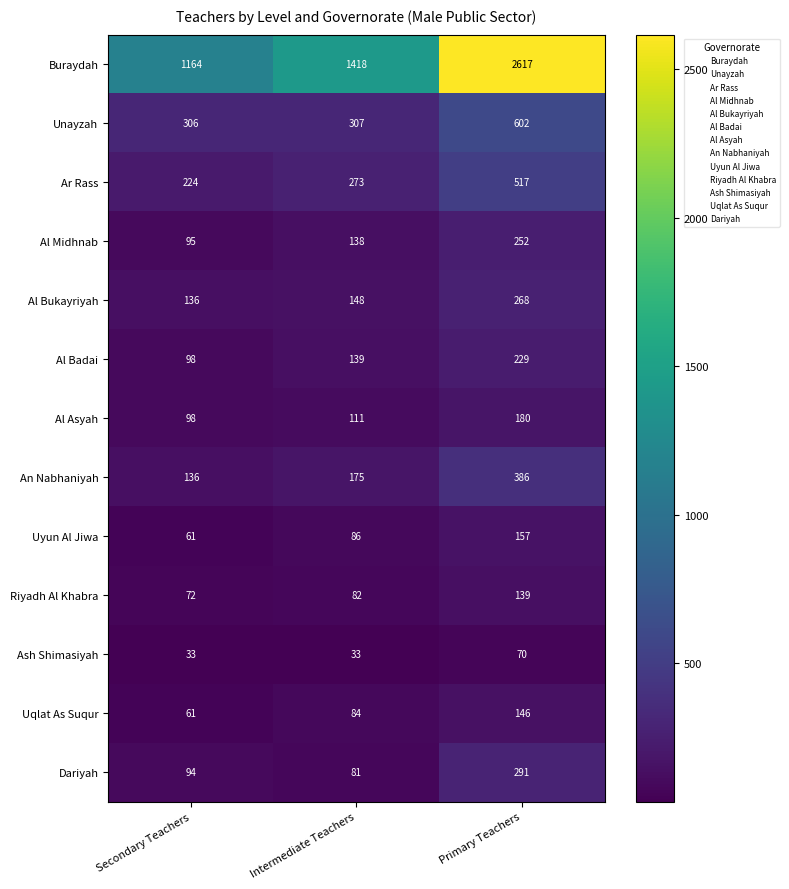

Between Intermediate Teachers and Primary Teachers, which series saw the biggest shift?

Buraydah